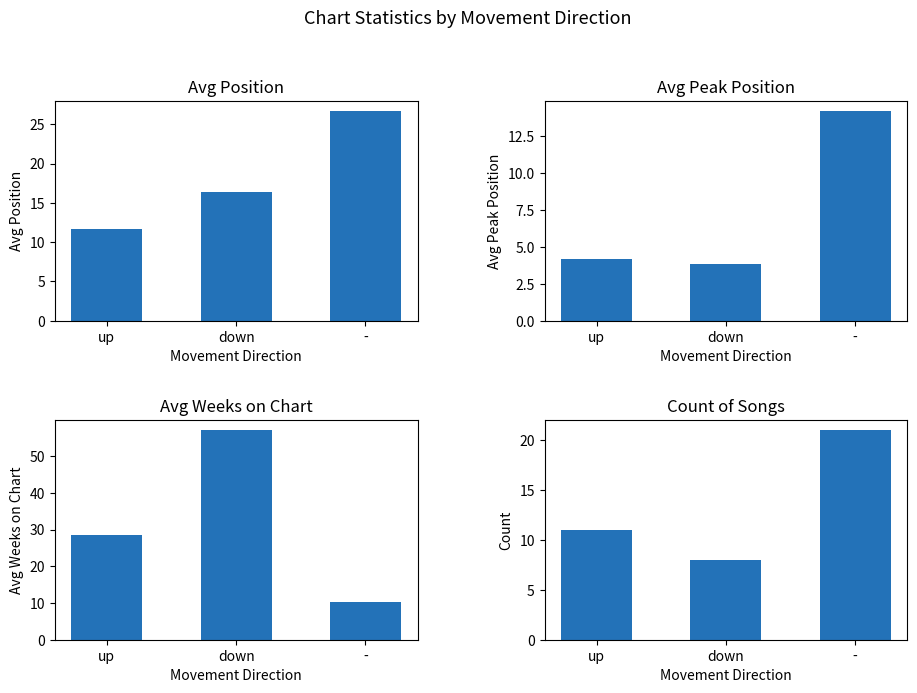

What is the maximum value shown in the chart?

57.1